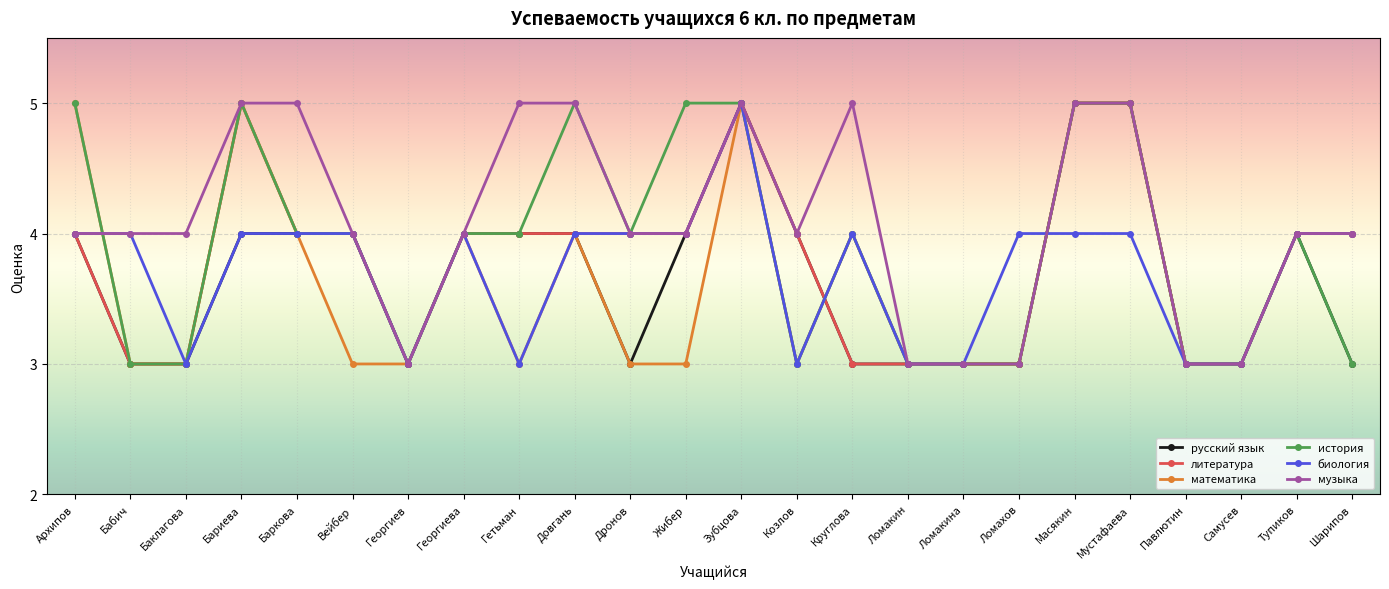

True or false: математика has a value of 3 at Бабич.

True